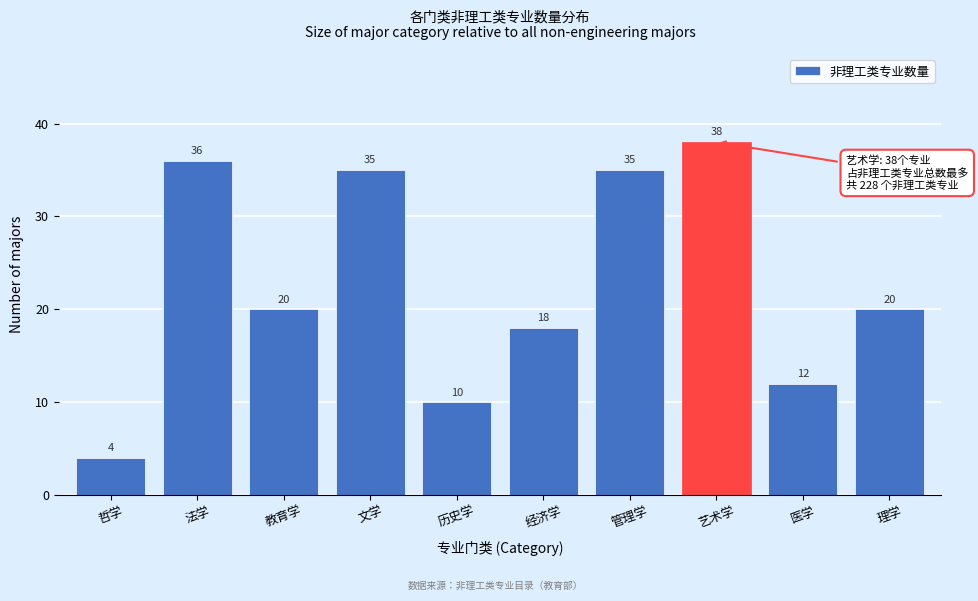

Reading left to right, what are all the values shown in this chart?

4	36	20	35	10	18	35	38	12	20